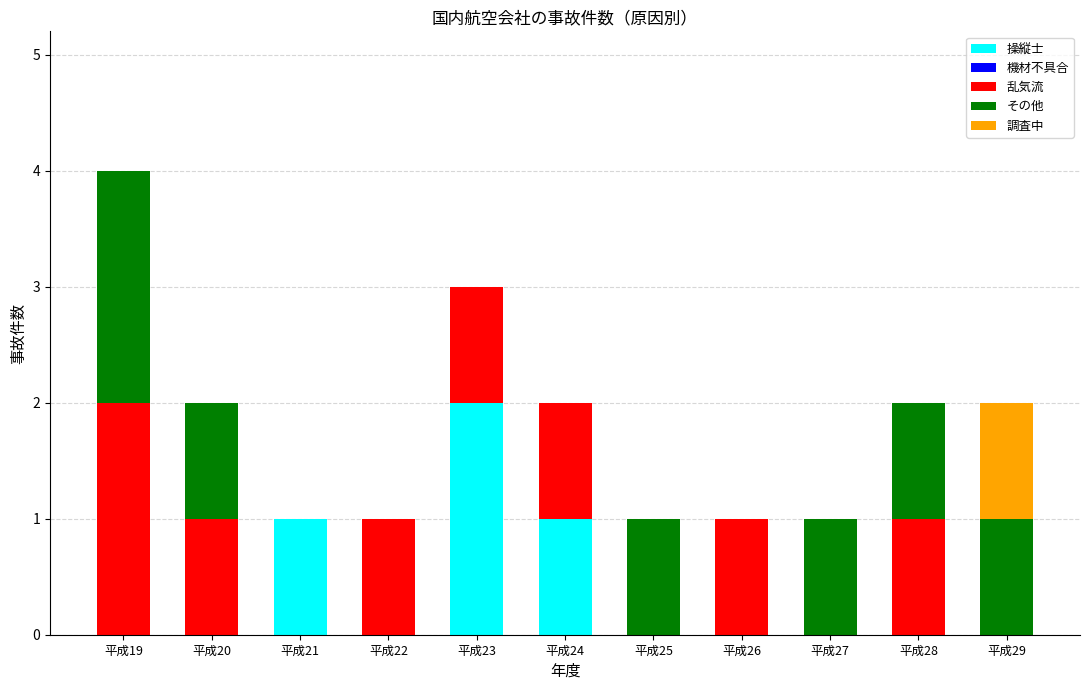

Are the bars horizontal?

No